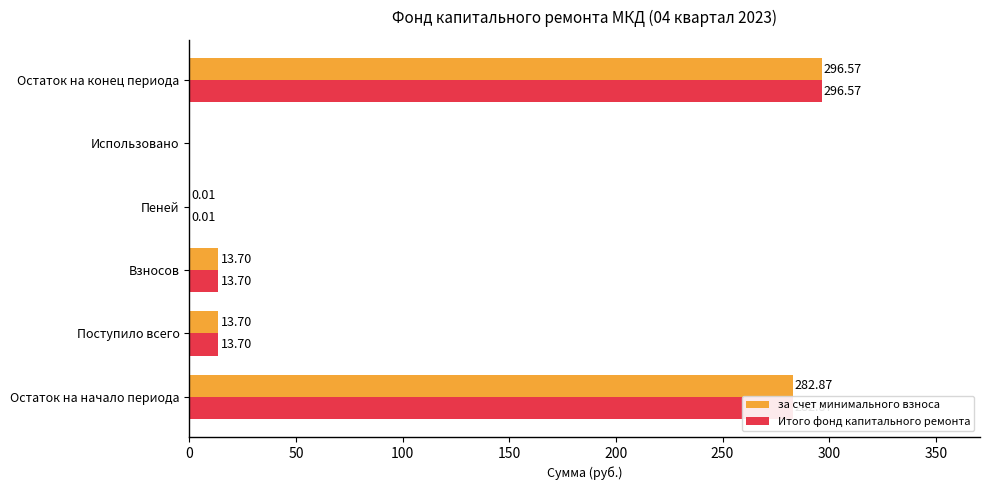

At which category is the sum across all series the highest?

Остаток на конец периода